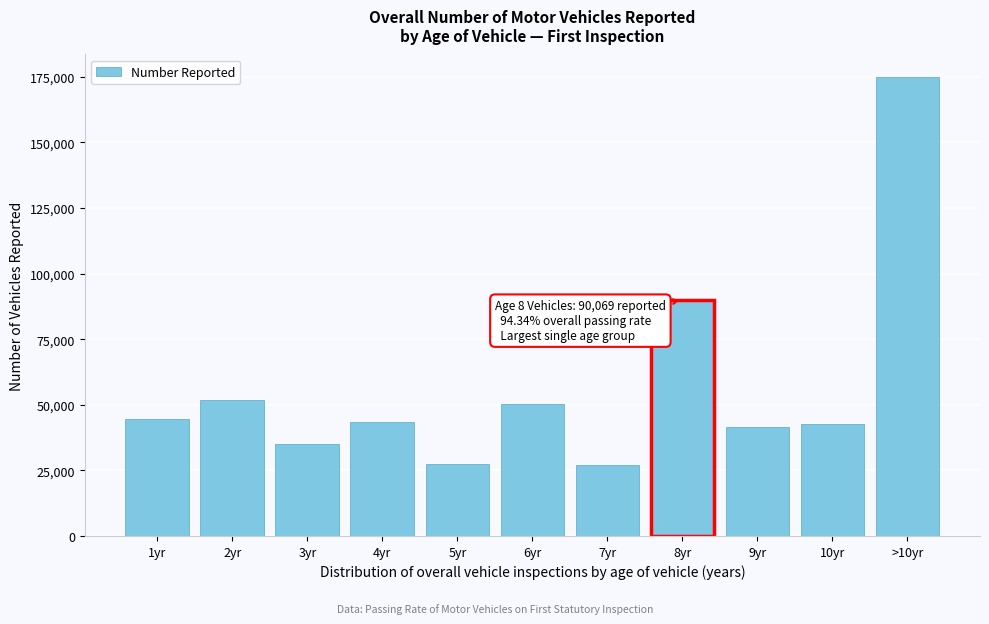

What is the change in value from 4yr to 7yr?

-16323